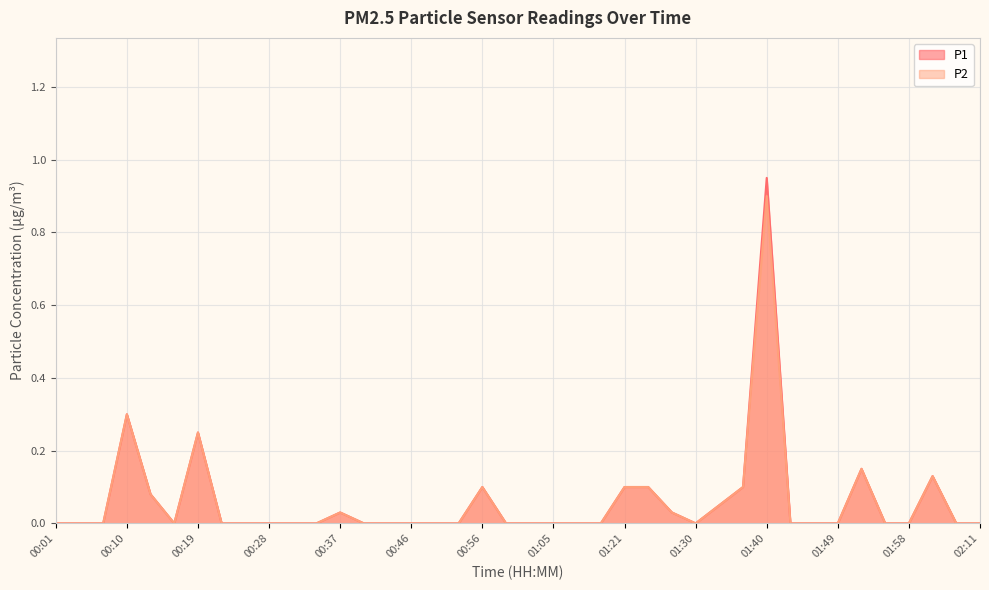

What is the average value of the P2 series?

0.1